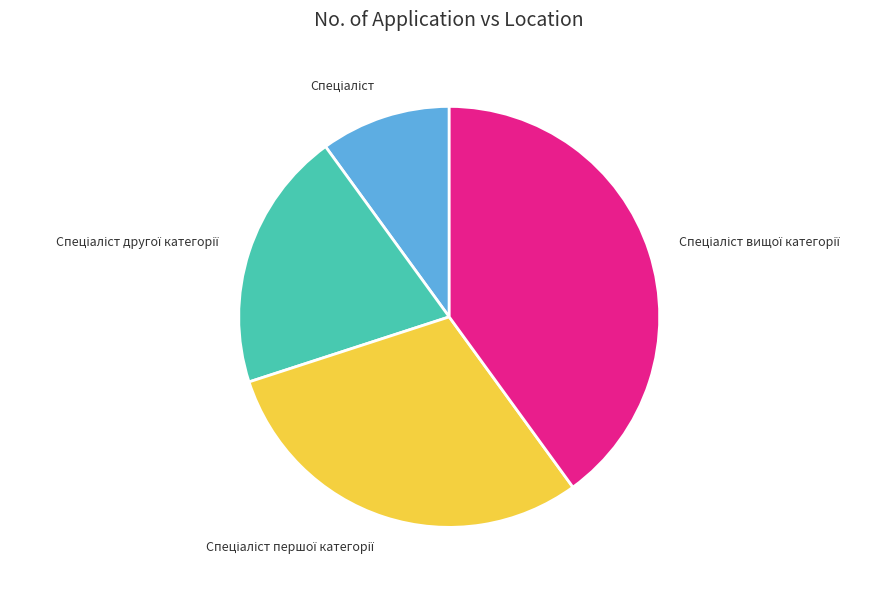

Does any single category account for the majority?

No